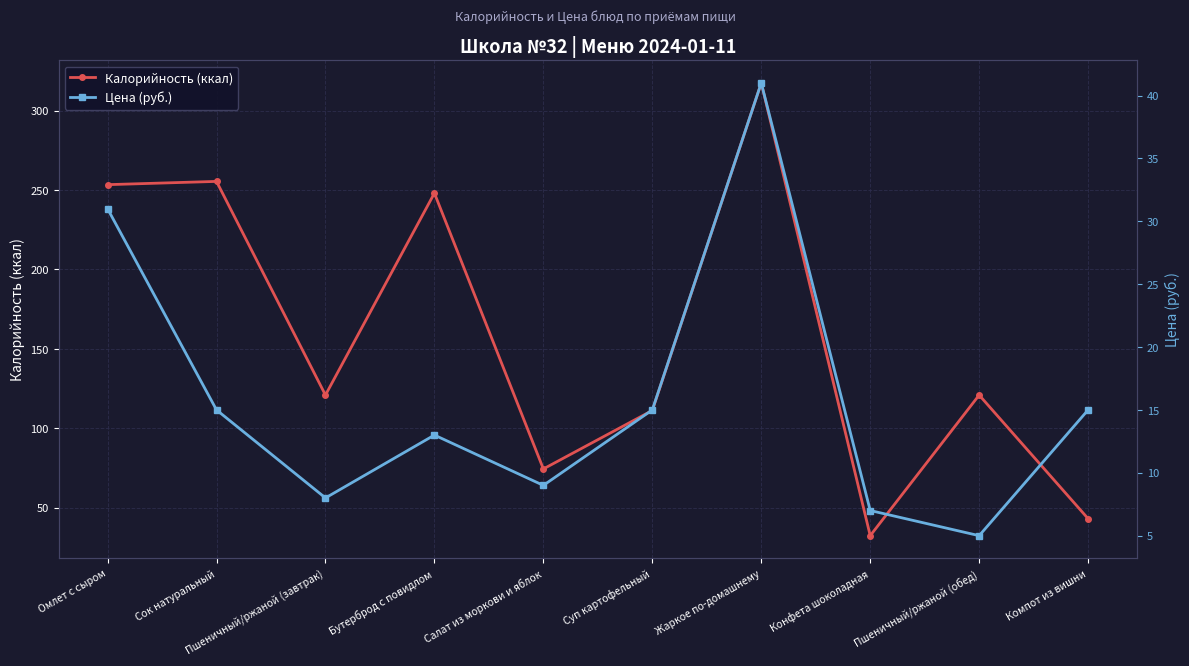

Reading right to left, extract all data points from this chart.

Калорийность (ккал): Компот из вишни=43.1	Пшеничный/ржаной (обед)=120.9	Конфета шоколадная=32.4	Жаркое по-домашнему=317.4	Суп картофельный=111.2	Салат из моркови и яблок=74.4	Бутерброд с повидлом=248.0	Пшеничный/ржаной (завтрак)=120.9	Сок натуральный=255.4	Омлет с сыром=253.3
Цена (руб.): Компот из вишни=15.0	Пшеничный/ржаной (обед)=5.0	Конфета шоколадная=7.0	Жаркое по-домашнему=41.0	Суп картофельный=15.0	Салат из моркови и яблок=9.0	Бутерброд с повидлом=13.0	Пшеничный/ржаной (завтрак)=8.0	Сок натуральный=15.0	Омлет с сыром=31.0